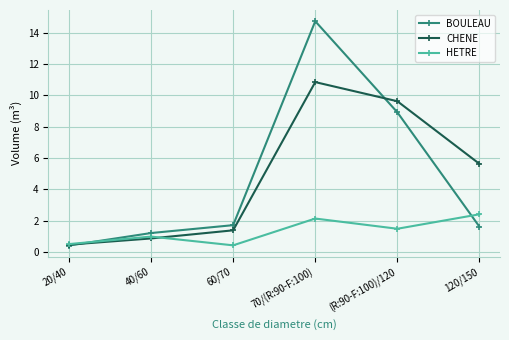

Reading left to right, what are all the values shown in this chart?

BOULEAU: 20/40=0.4	40/60=1.2	60/70=1.7	70/(R:90-F:100)=14.7	(R:90-F:100)/120=8.9	120/150=1.6
CHENE: 20/40=0.5	40/60=0.9	60/70=1.4	70/(R:90-F:100)=10.8	(R:90-F:100)/120=9.6	120/150=5.6
HETRE: 20/40=0.5	40/60=1.0	60/70=0.4	70/(R:90-F:100)=2.1	(R:90-F:100)/120=1.5	120/150=2.4